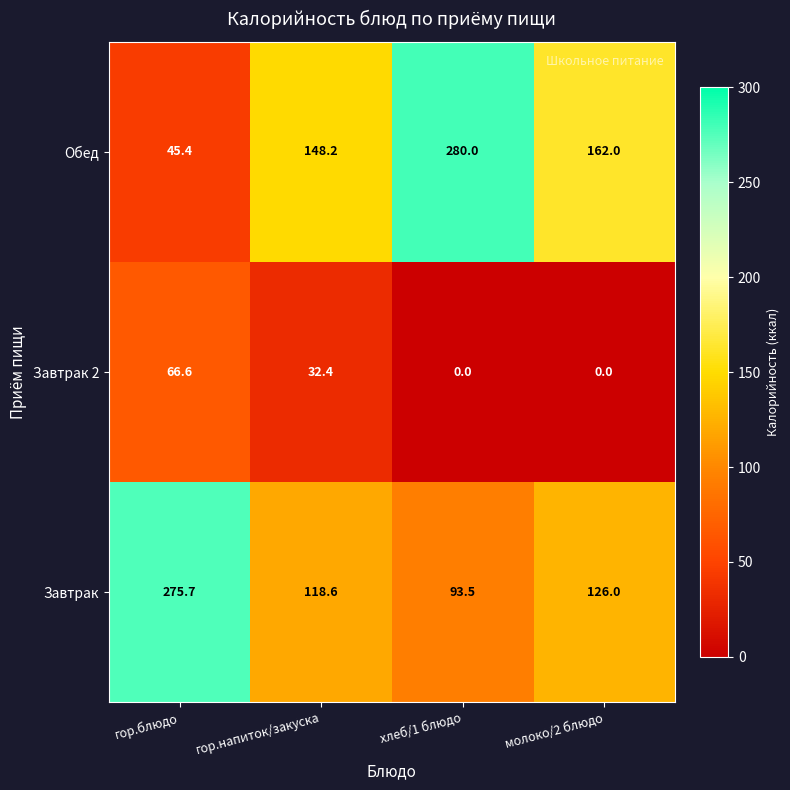

What is the total value across all series at молоко/2 блюдо?

288.0